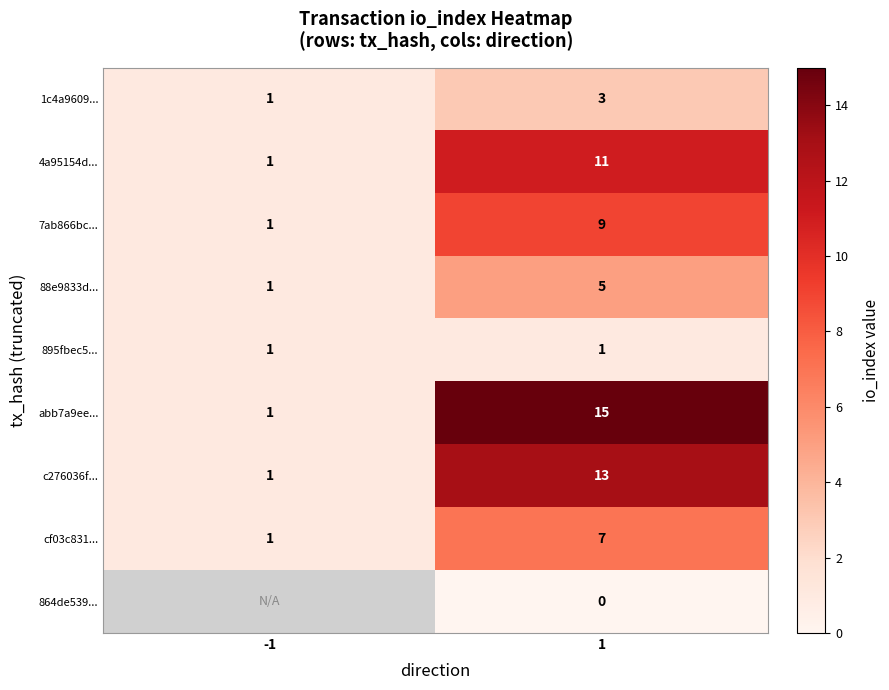

At 1, list the series in order from smallest to largest.

864de539..., 895fbec5..., 1c4a9609..., 88e9833d..., cf03c831..., 7ab866bc..., 4a95154d..., c276036f..., abb7a9ee...